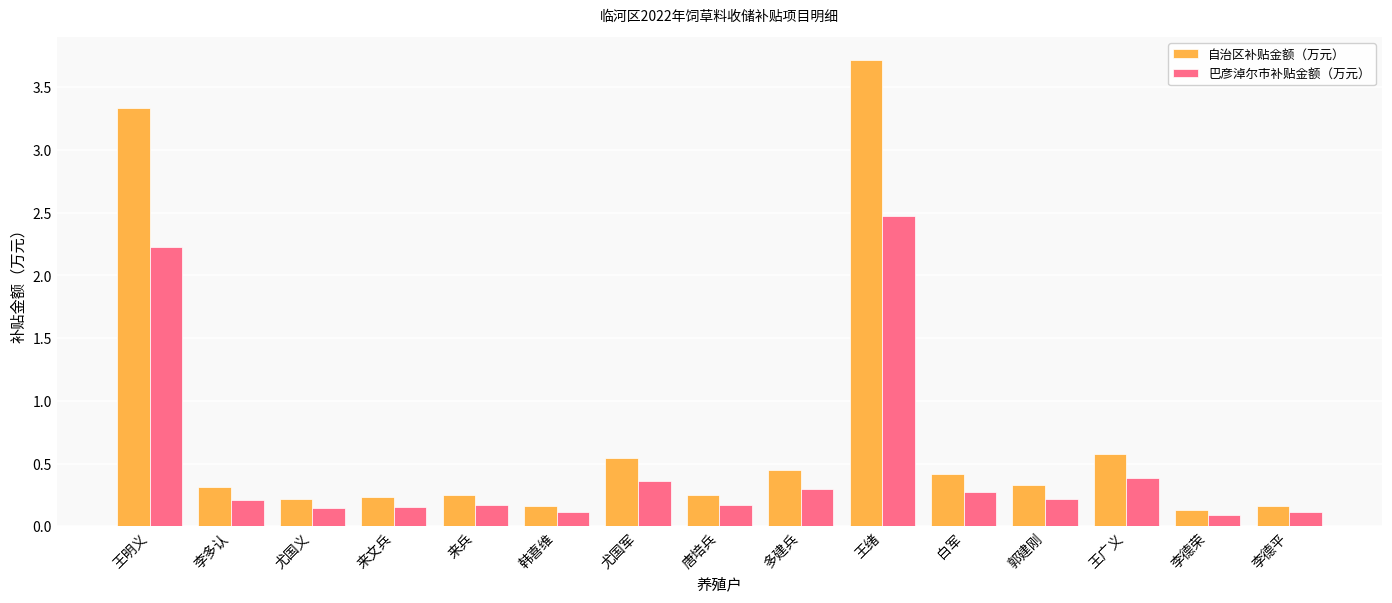

What is the total value across all series at 郭建刚?

0.6